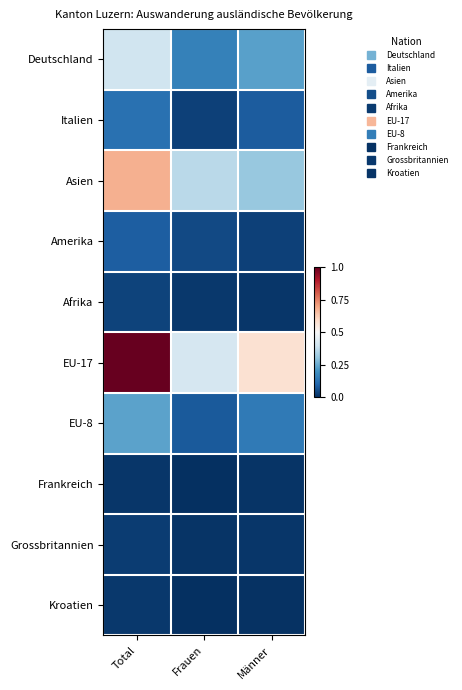

List the series in order of their peak value, lowest first.

Frankreich, Kroatien, Grossbritannien, Afrika, Amerika, Italien, EU-8, Deutschland, Asien, EU-17